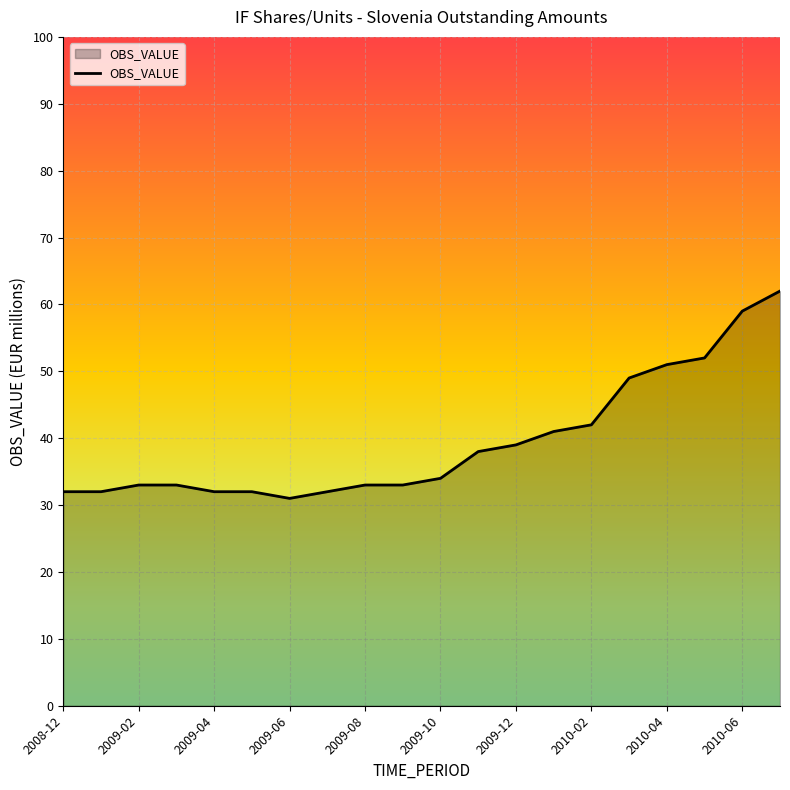

What is the smallest value displayed?

31